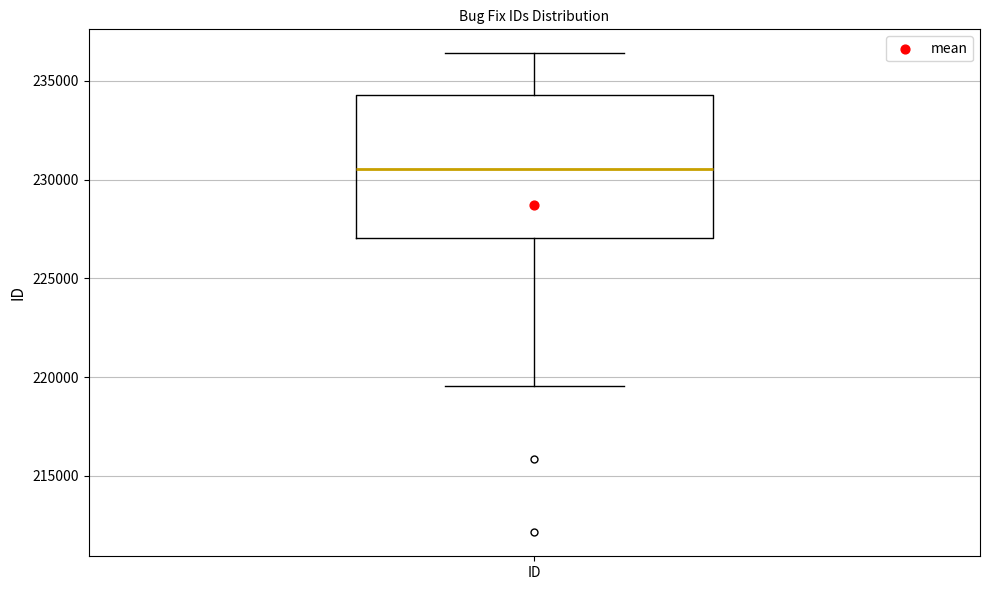

Transcribe this box plot: give where the median line is, the range the box spans, and where the two whiskers end, as read against the y-axis. The values are not printed on the chart, so give them approximately, as read against the axis.

median 230500, box 227000 to 234500, whiskers 219500 to 236500